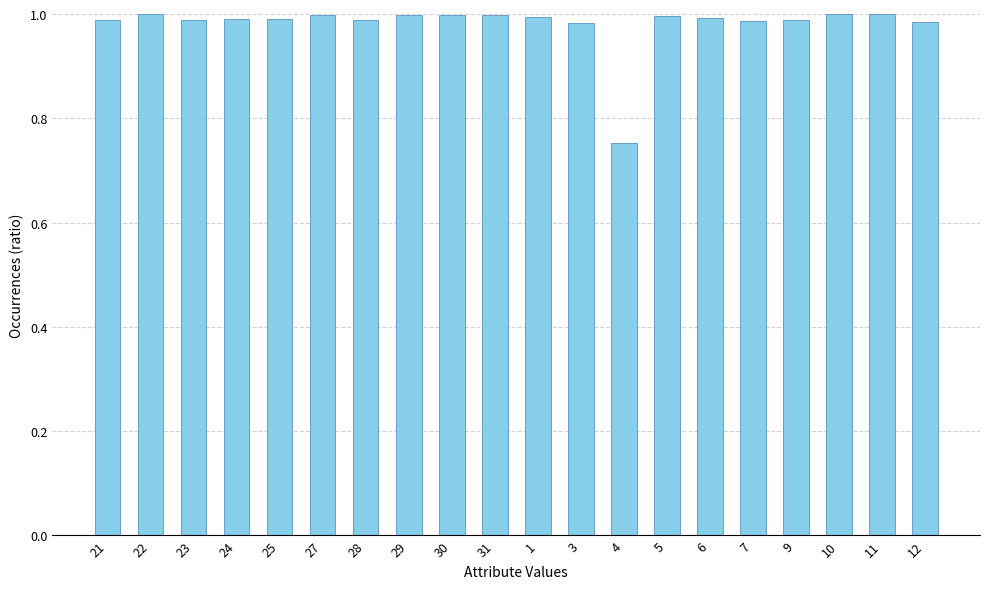

At which label is the value closest to 0?

4